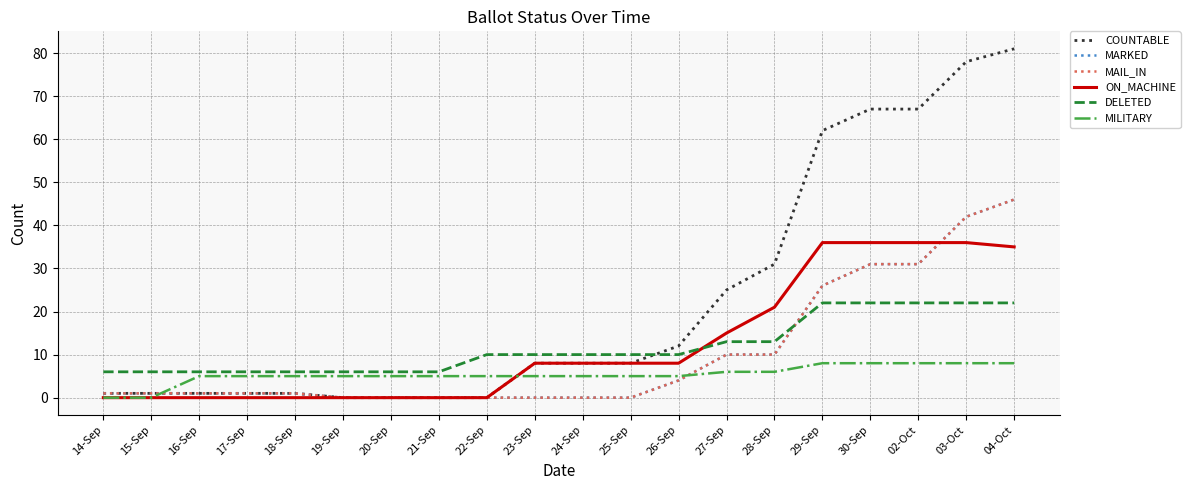

At which label does DELETED first exceed 10?

27-Sep